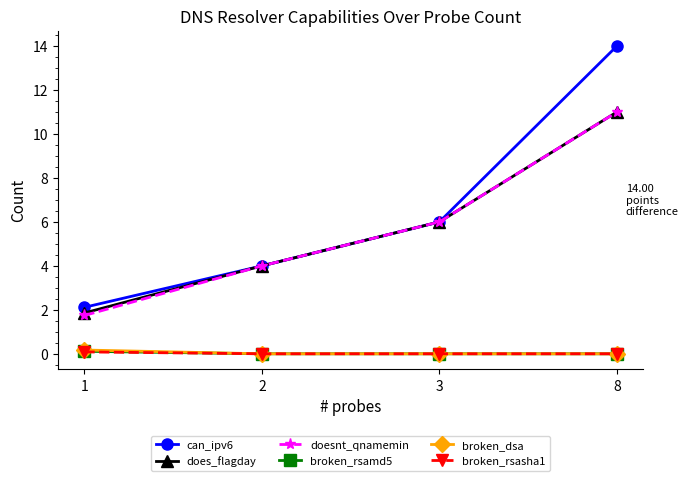

How many distinct data groups are displayed?

6